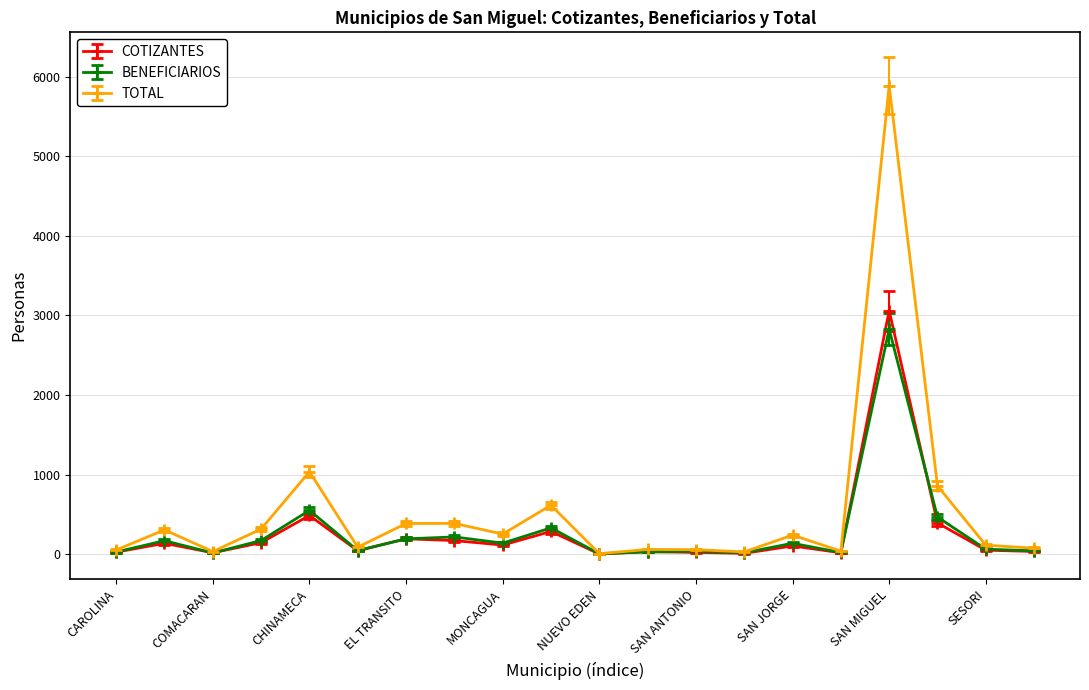

True or false: BENEFICIARIOS has more than 1 interior local peaks.

True